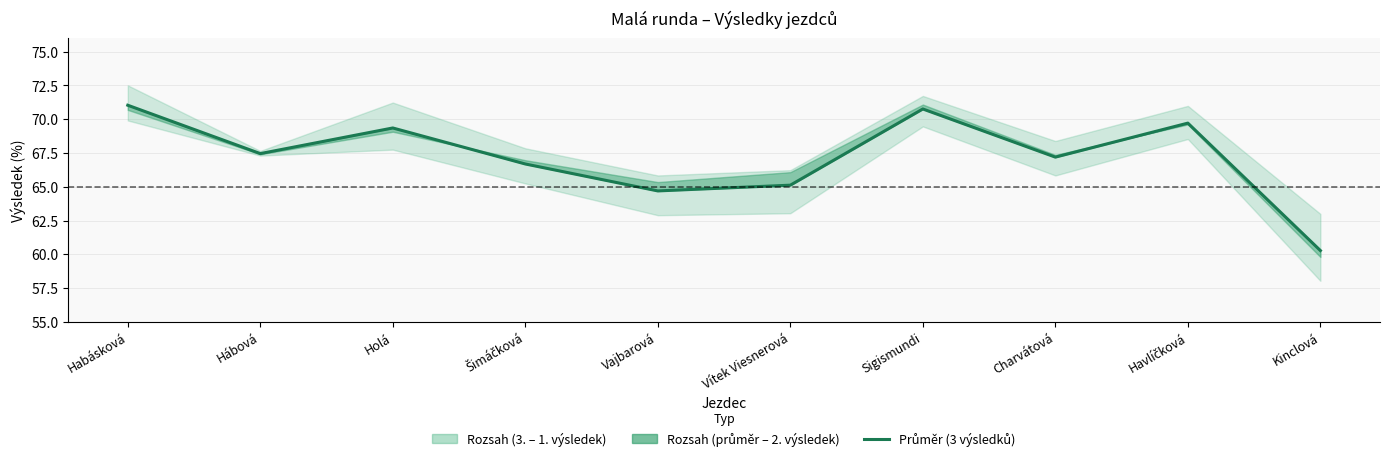

How many values are below 67?

4